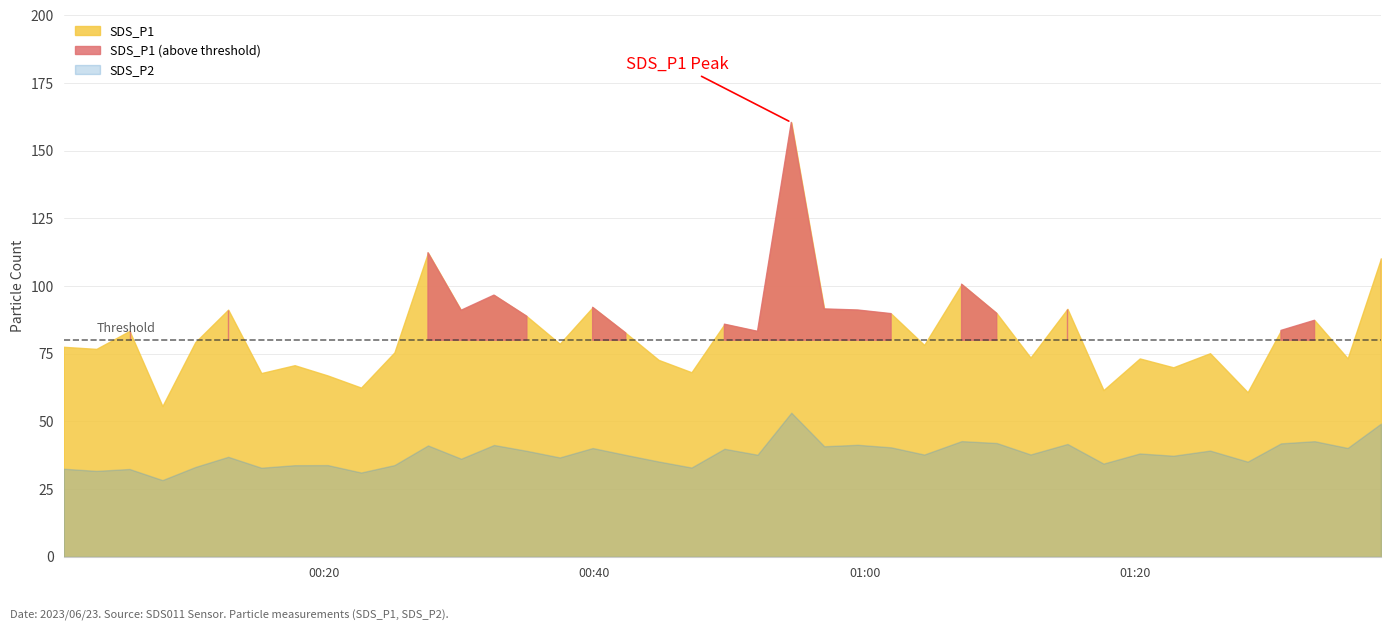

At which label is SDS_P2 closest to 40?

2023/06/23 00:49:37